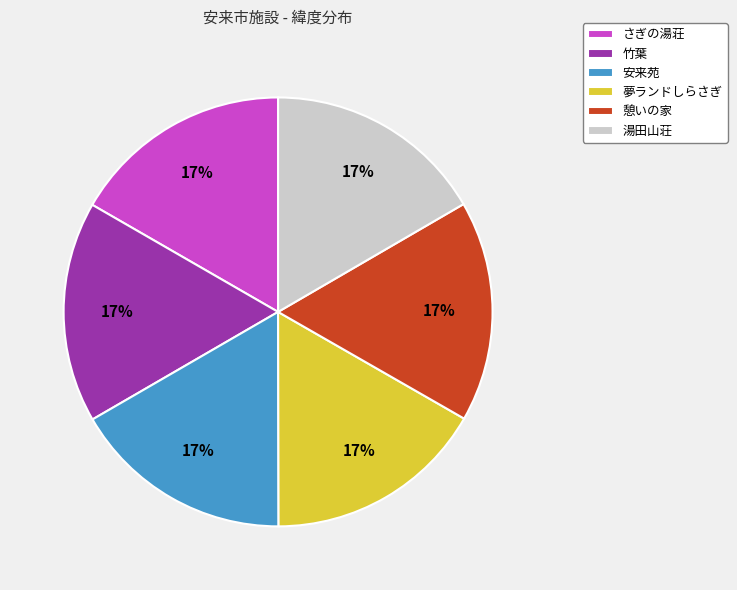

Do 湯田山荘 and 安来苑 together represent more than half of the pie?

No